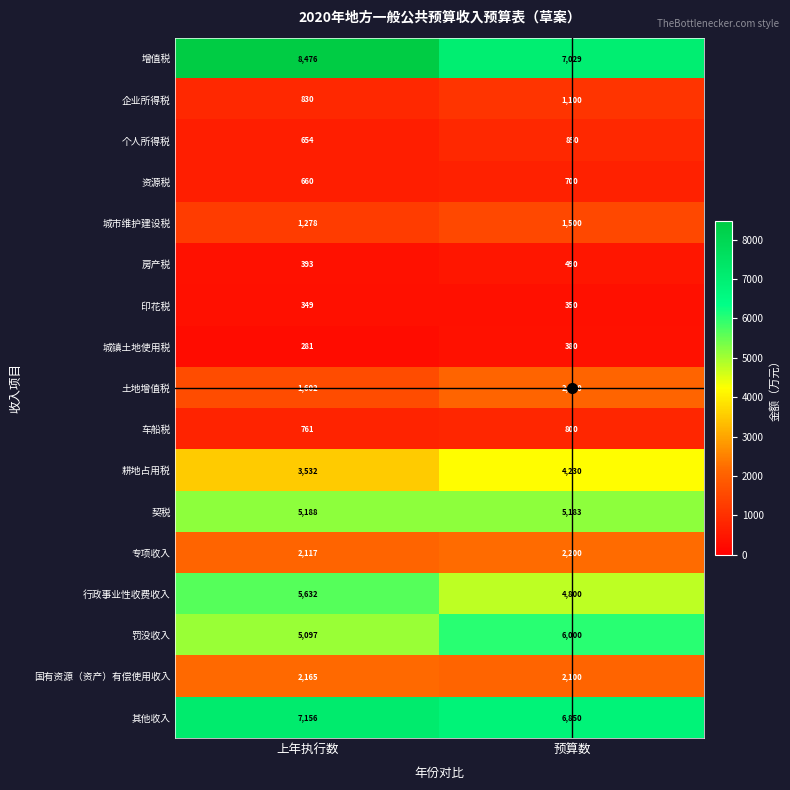

List the series in order of their peak value, highest first.

增值税, 其他收入, 罚没收入, 行政事业性收费收入, 契税, 耕地占用税, 专项收入, 国有资源（资产）有偿使用收入, 土地增值税, 城市维护建设税, 企业所得税, 个人所得税, 车船税, 资源税, 房产税, 城镇土地使用税, 印花税